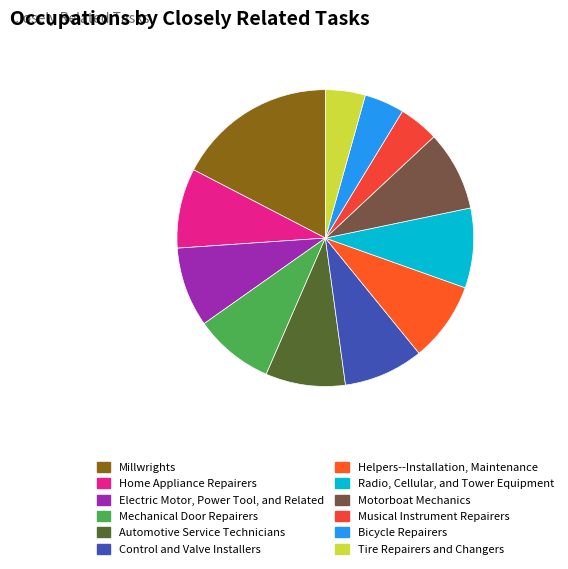

Count the number of slices in the pie.

12